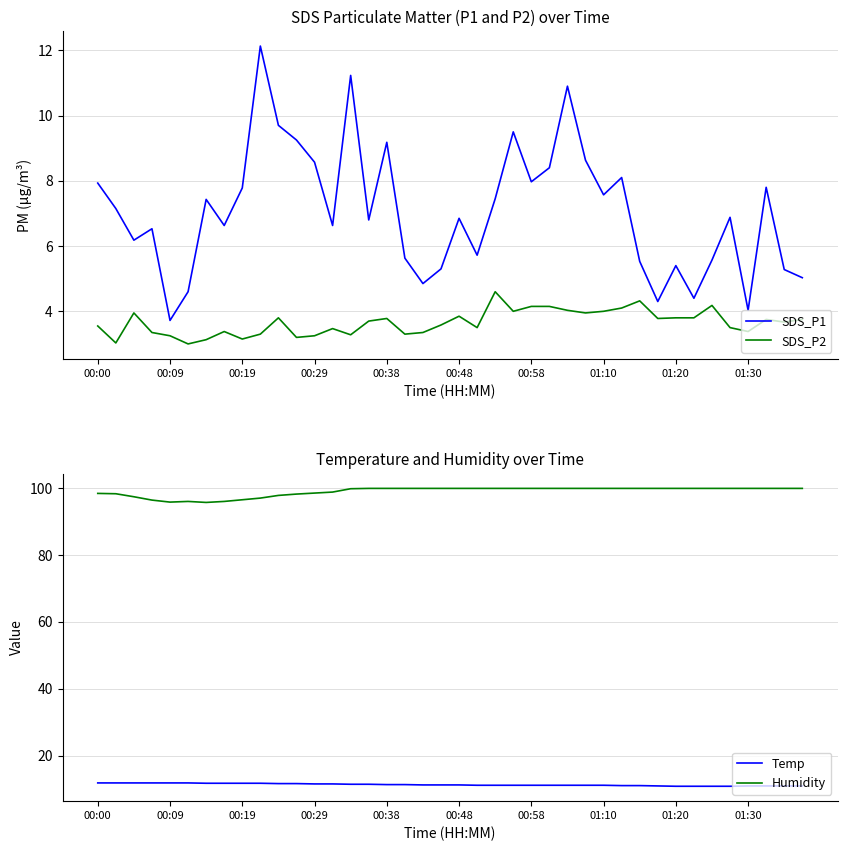

List the series in order of their peak value, lowest first.

SDS_P2, Temp, SDS_P1, Humidity